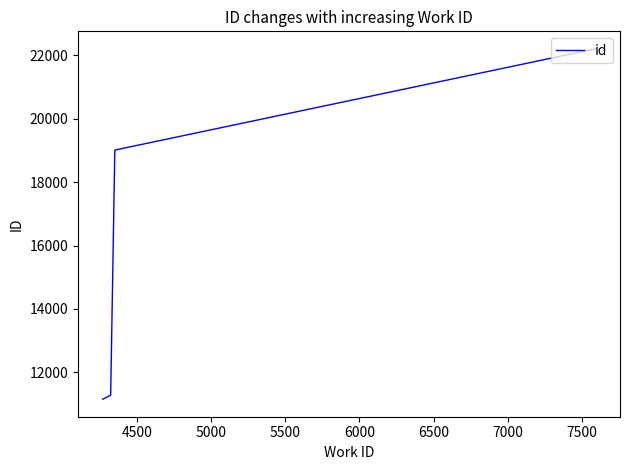

What is the difference between the second highest and second lowest values?

7733